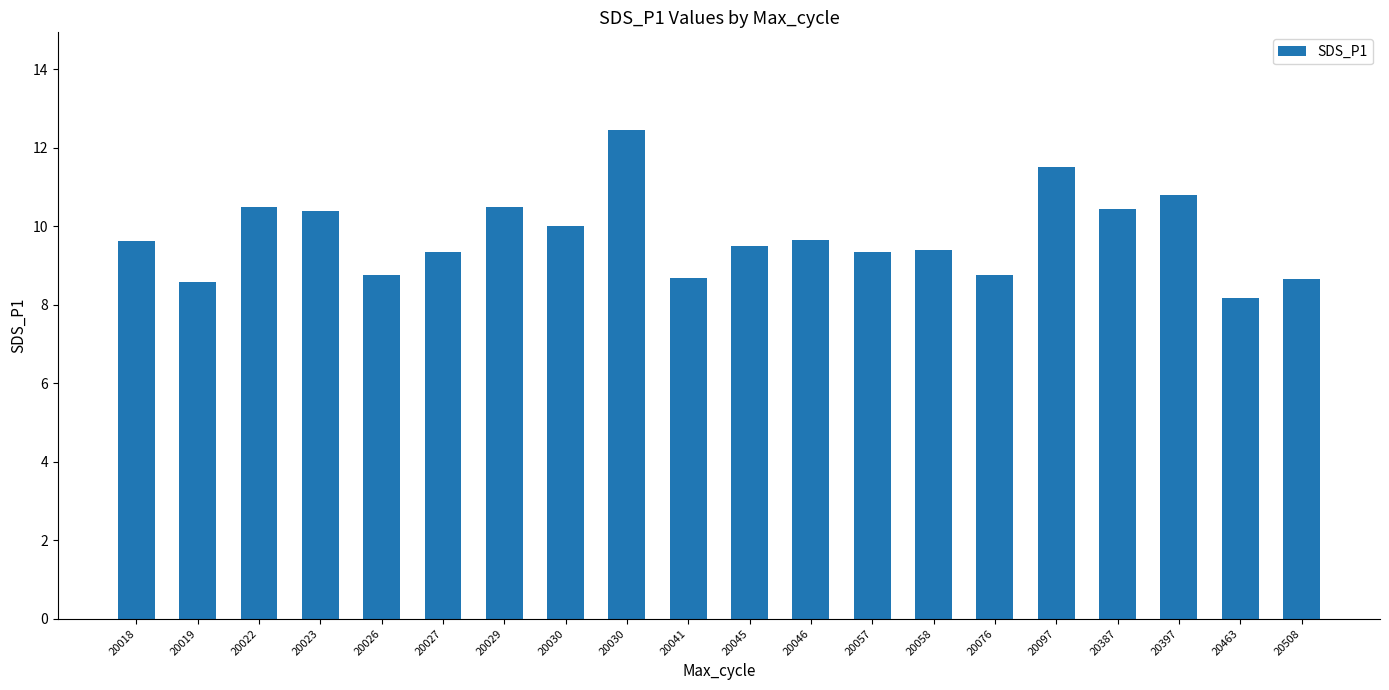

Reading left to right, what are all the values shown in this chart?

9.6	8.6	10.5	10.4	8.8	9.3	10.5	10.0	12.4	8.7	9.5	9.7	9.3	9.4	8.8	11.5	10.4	10.8	8.2	8.7